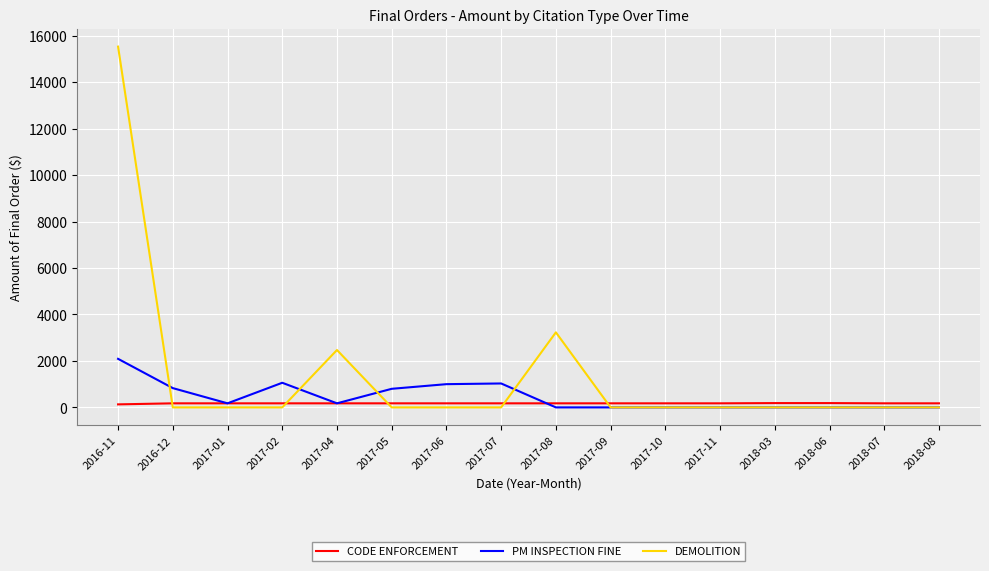

Which series ends up on top after the final intersection of CODE ENFORCEMENT and DEMOLITION?

CODE ENFORCEMENT